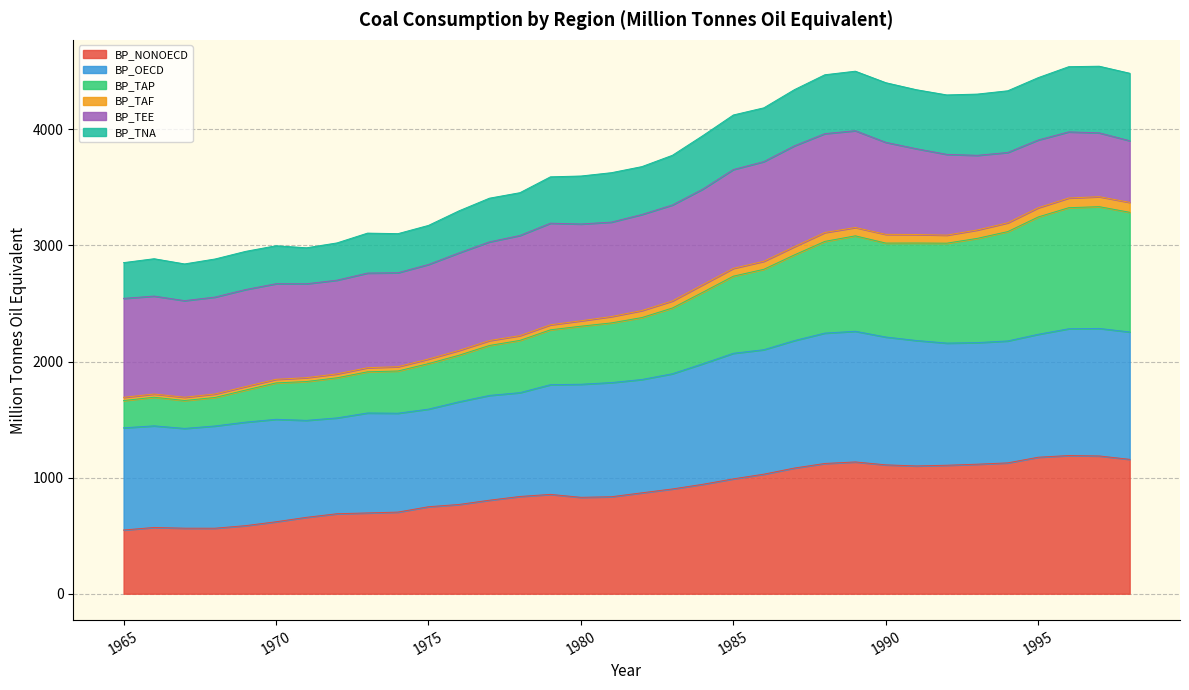

What is the maximum value for BP_NONOECD?

1190.3